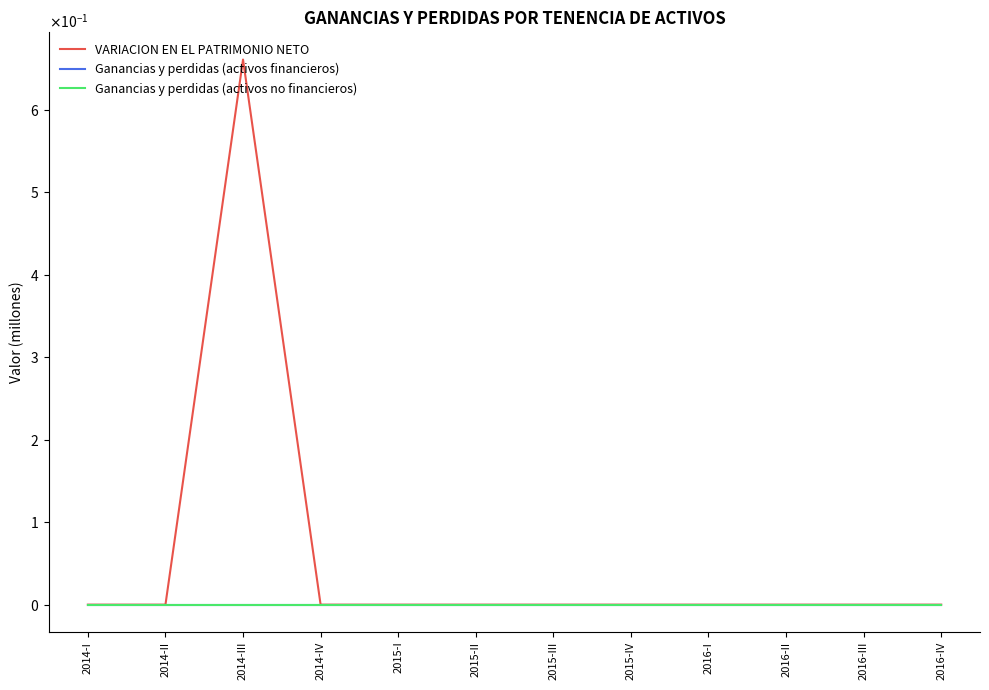

Is this an area chart (filled region under the line)?

No